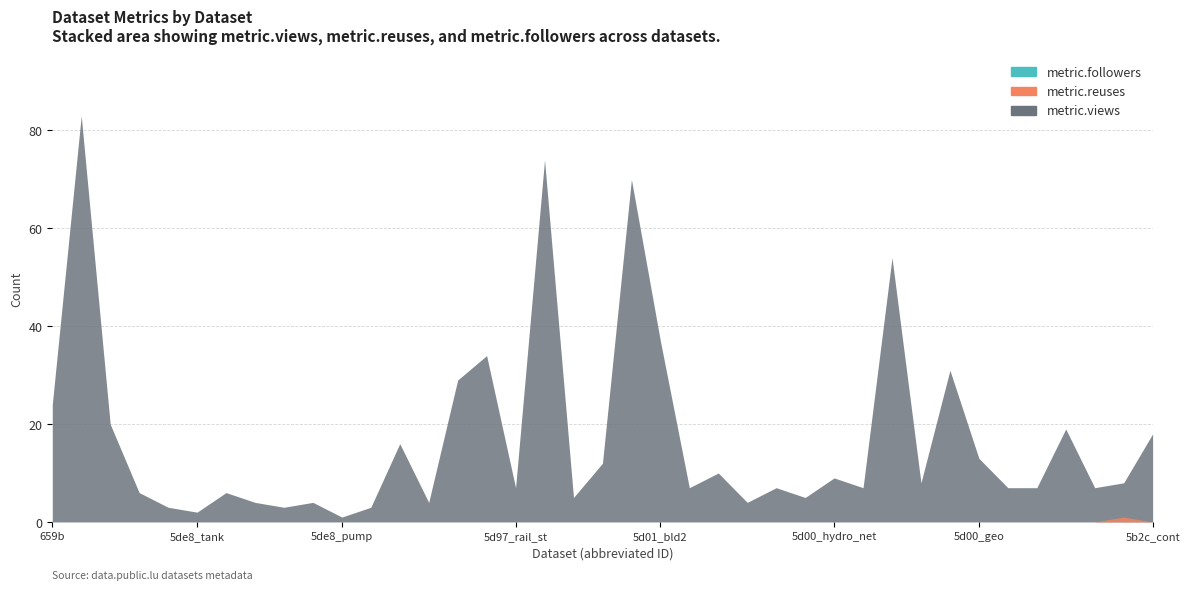

Reading left to right, what are all the values shown in this chart?

metric.views: 2=24	2=83	2=20	2=6	2=3	2=2	2=6	2=4	2=3	2=4	2=1	2=3	2=16	2=4	2=29	2=34	2=7	2=74	2=5	2=12	2=70	2=37	2=7	2=10	2=4	2=7	2=5	2=9	2=7	2=54	2=8	2=31	2=13	2=7	2=7	2=19	2=7	2=8	2=18
metric.reuses: 2=0	2=0	2=0	2=0	2=0	2=0	2=0	2=0	2=0	2=0	2=0	2=0	2=0	2=0	2=0	2=0	2=0	2=0	2=0	2=0	2=0	2=0	2=0	2=0	2=0	2=0	2=0	2=0	2=0	2=0	2=0	2=0	2=0	2=0	2=0	2=0	2=0	2=1	2=0
metric.followers: 2=0	2=0	2=0	2=0	2=0	2=0	2=0	2=0	2=0	2=0	2=0	2=0	2=0	2=0	2=0	2=0	2=0	2=0	2=0	2=0	2=0	2=0	2=0	2=0	2=0	2=0	2=0	2=0	2=0	2=0	2=0	2=0	2=0	2=0	2=0	2=0	2=0	2=0	2=0